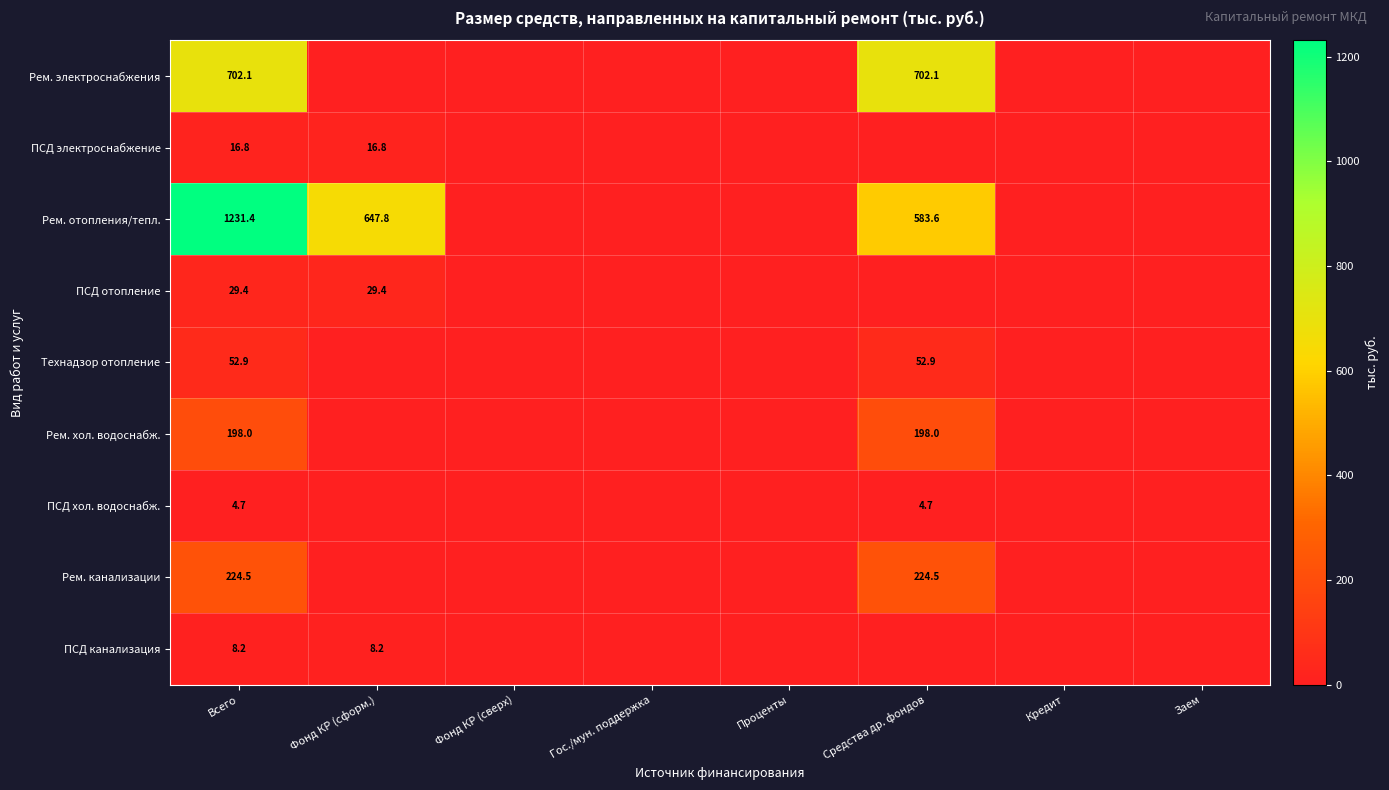

How many data points does each series have?

8